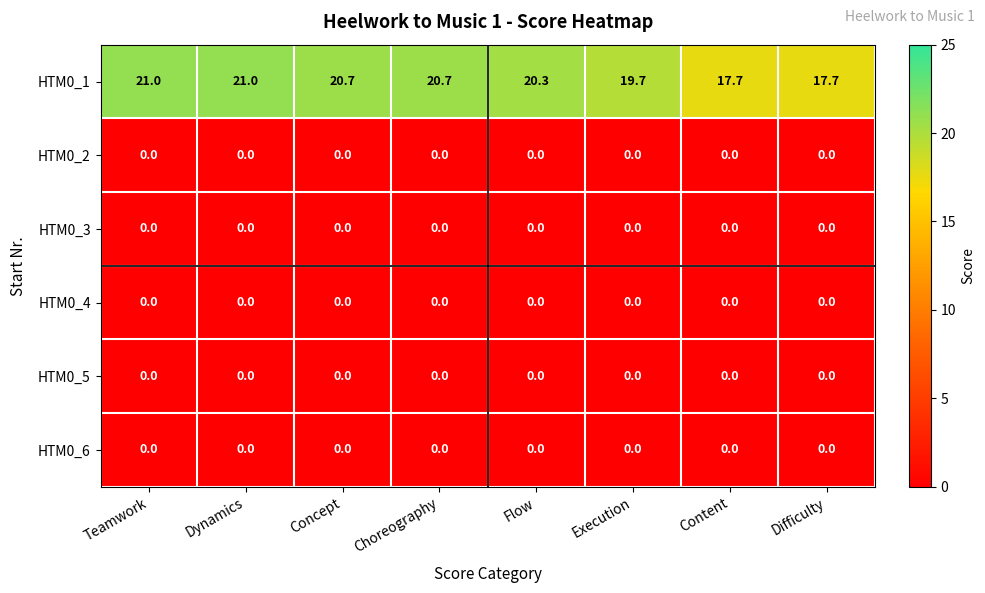

The value of HTM0_4 at Flow is 0.0. True or false?

True